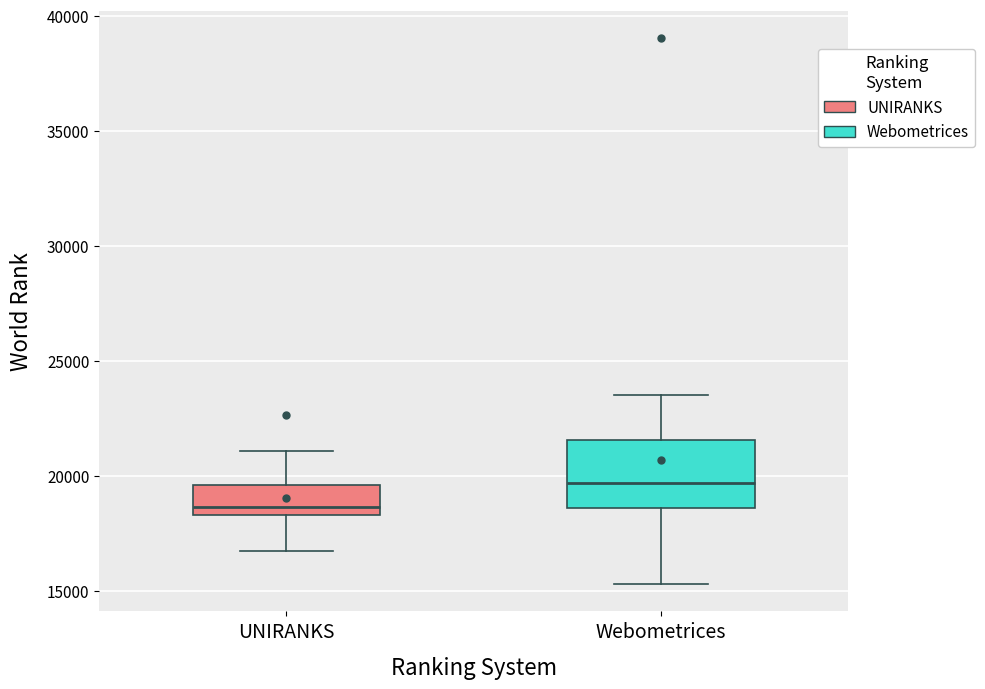

Reading left to right, transcribe this box plot: for each box, give where its median line is, the range the box spans, and where its two whiskers end, as read against the y-axis. The values are not printed on the chart, so give them approximately, as read against the axis.

UNIRANKS: median 18500 (just above the box's lower edge), box 18500 to 19500, whiskers 17000 to 21000
Webometrices: median 19500, box 18500 to 21500, whiskers 15500 to 23500